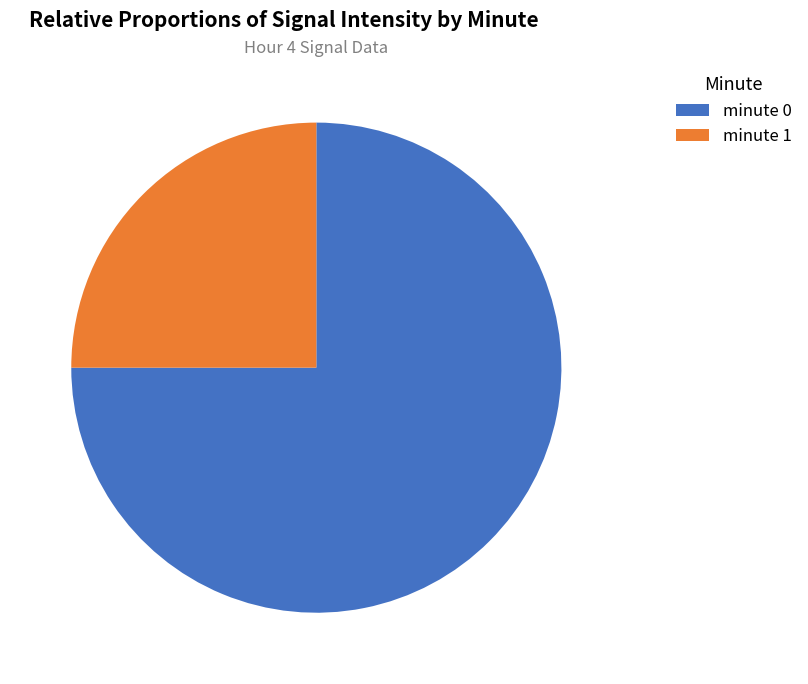

Which has a higher value, minute 1 or minute 0?

minute 0